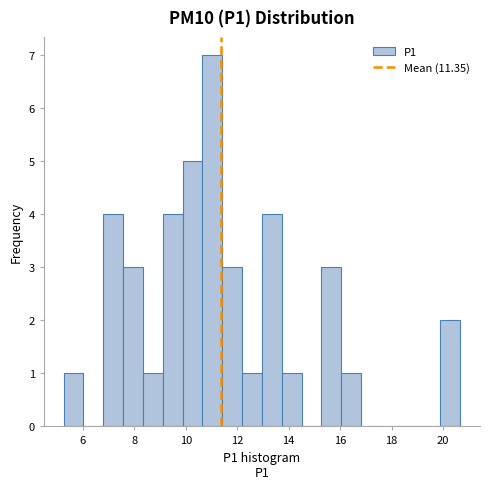

Around what value on the x-axis is the tallest bar? Give the approximate position of its centre, as read against the axis.

11.0